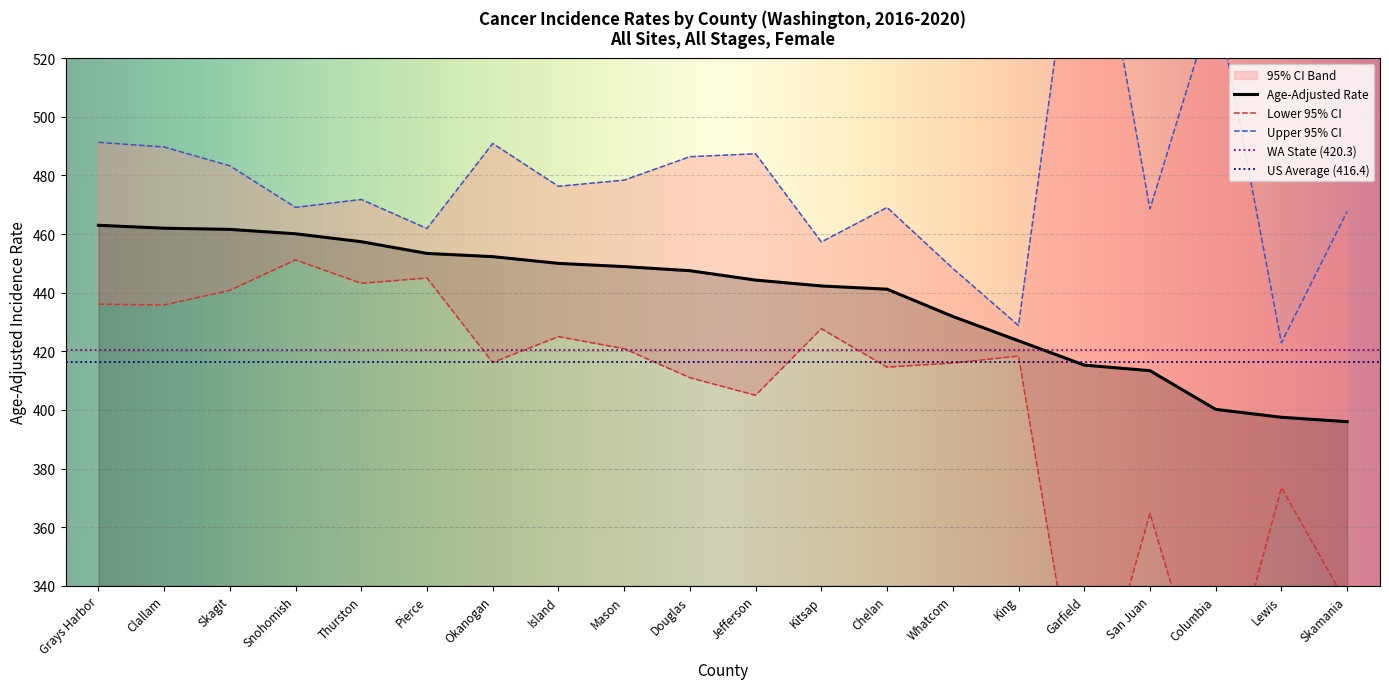

True or false: Upper 95% CI and Age-Adjusted Rate intersect in this chart.

False